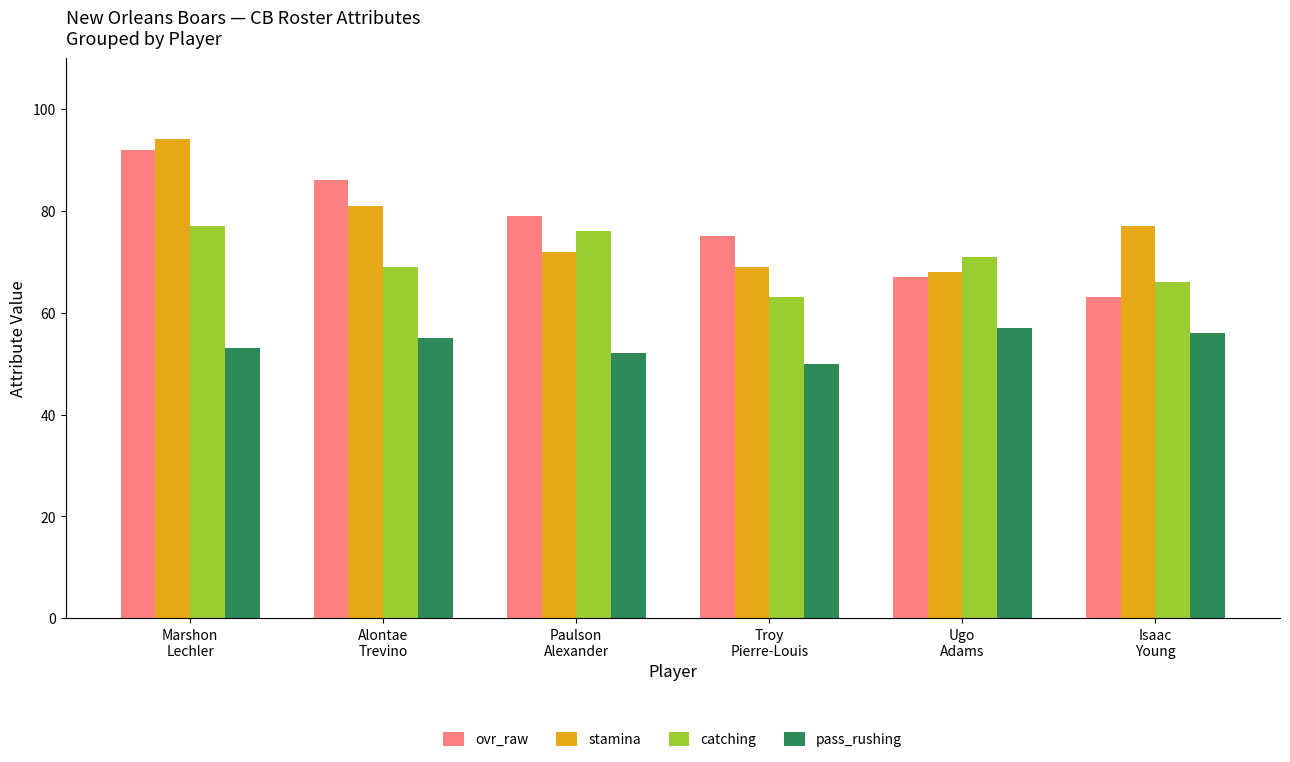

The stamina series shows 77 at Isaac
Young. True or false?

True